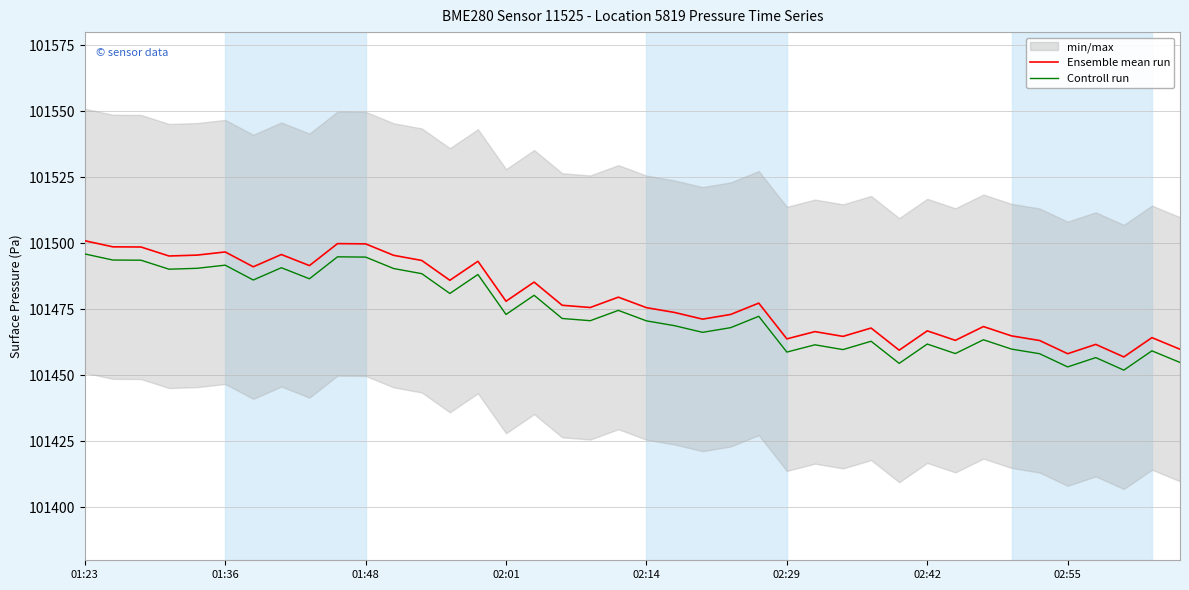

What is the sum of all Controll run values?

4058949.7